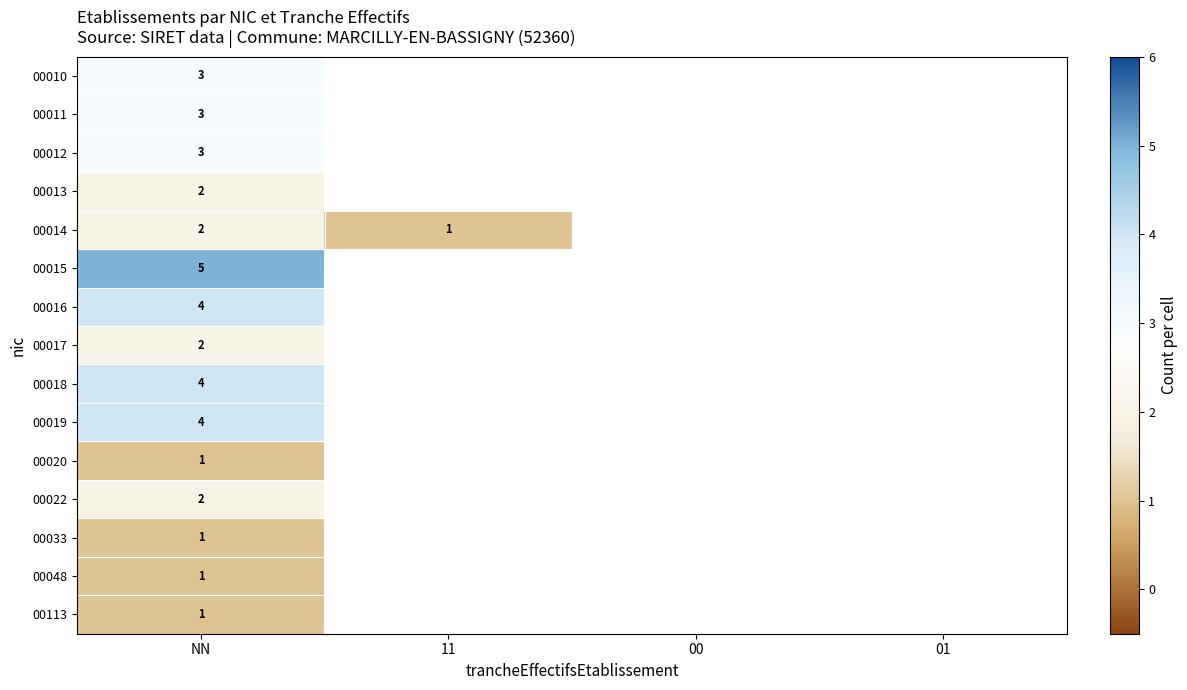

At how many categories does at least one series exceed 3?

1